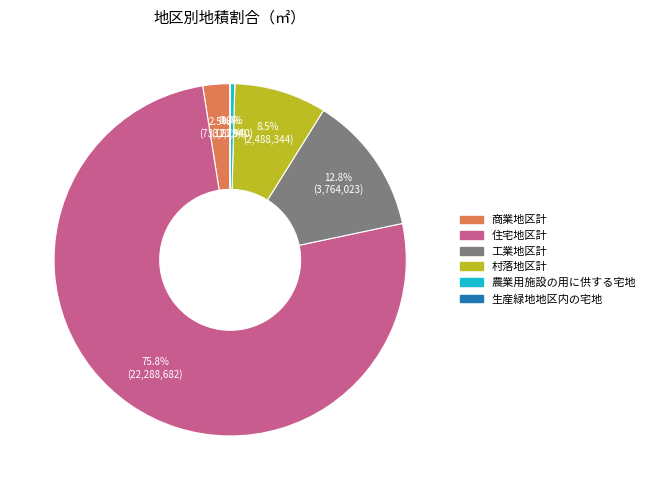

Is there any slice that represents more than half of the pie?

Yes